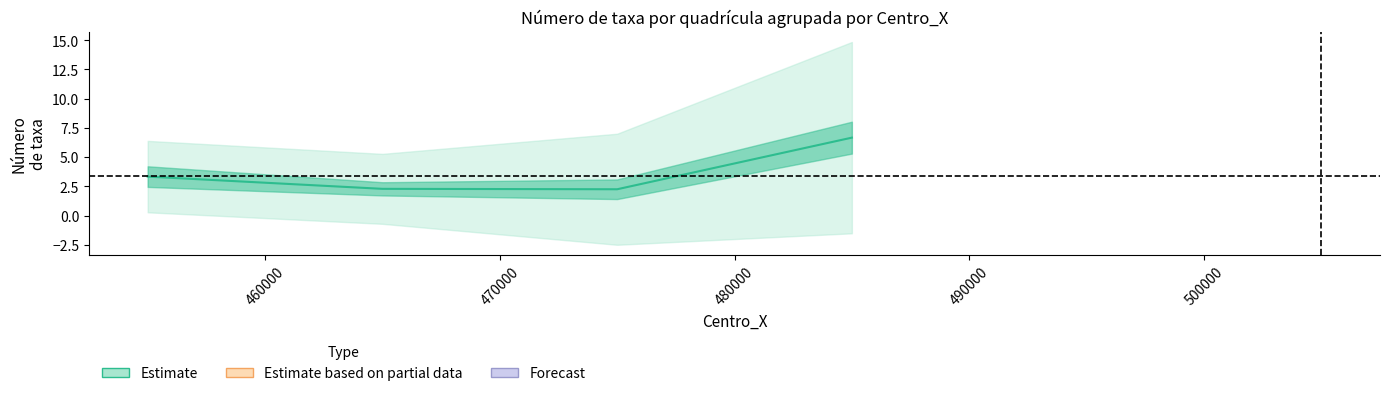

At which category does the data reach its first local valley?

470000